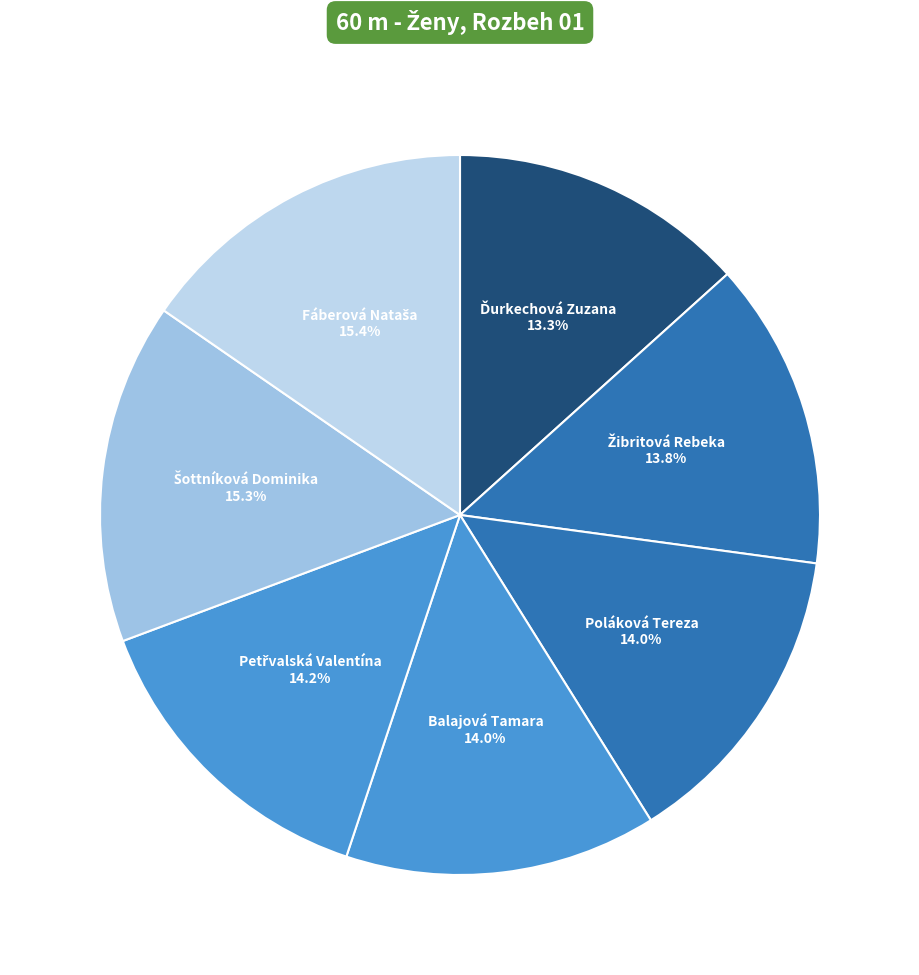

The Poláková Tereza slice represents 3% of the pie. True or false?

False